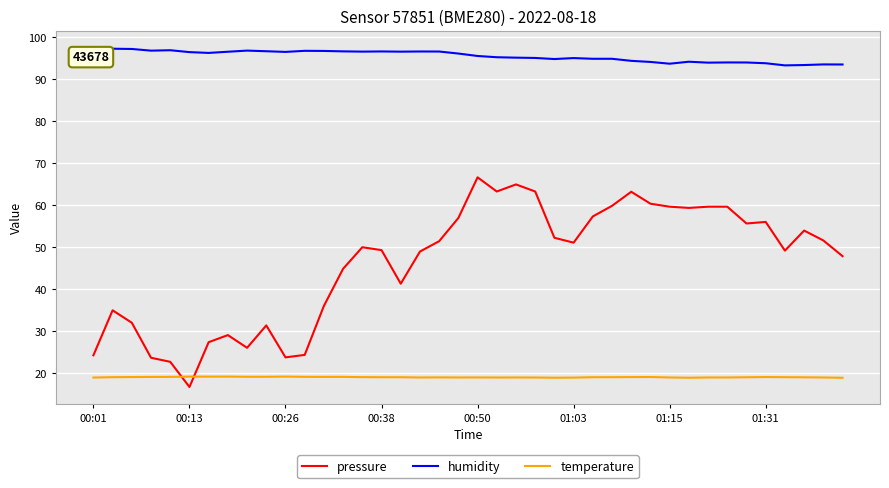

Which series has the largest range (max minus min)?

pressure